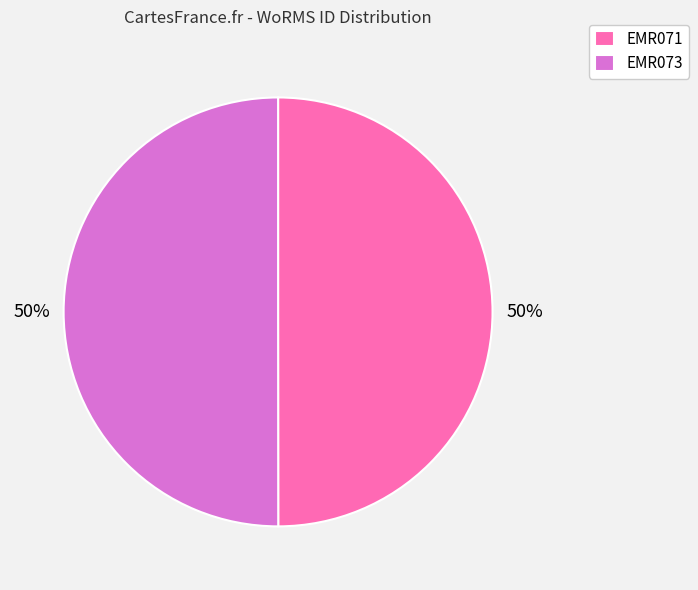

Is it true that EMR073 is 56% of the pie?

False